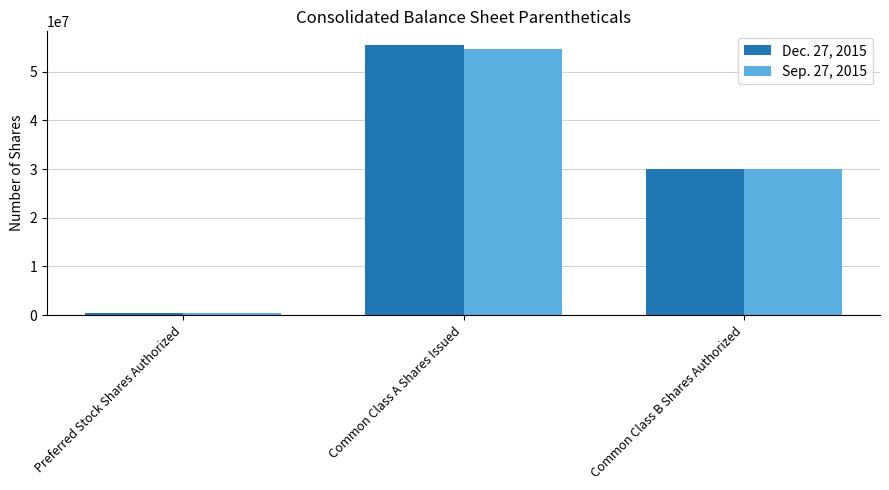

Rank the categories by Sep. 27, 2015 value from lowest to highest.

Preferred Stock Shares Authorized, Common Class B Shares Authorized, Common Class A Shares Issued